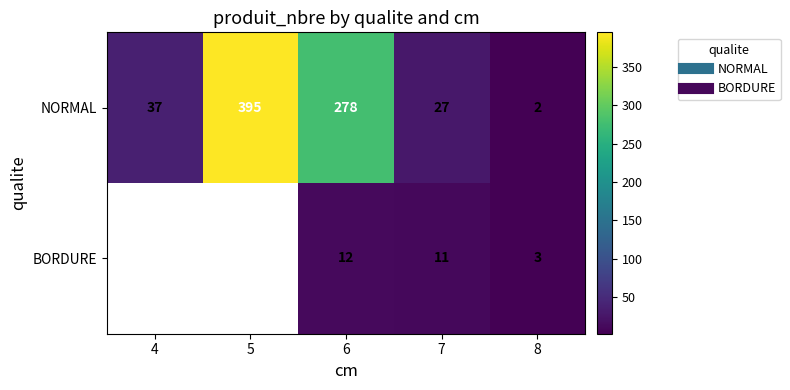

At which category is the sum across all series the highest?

6